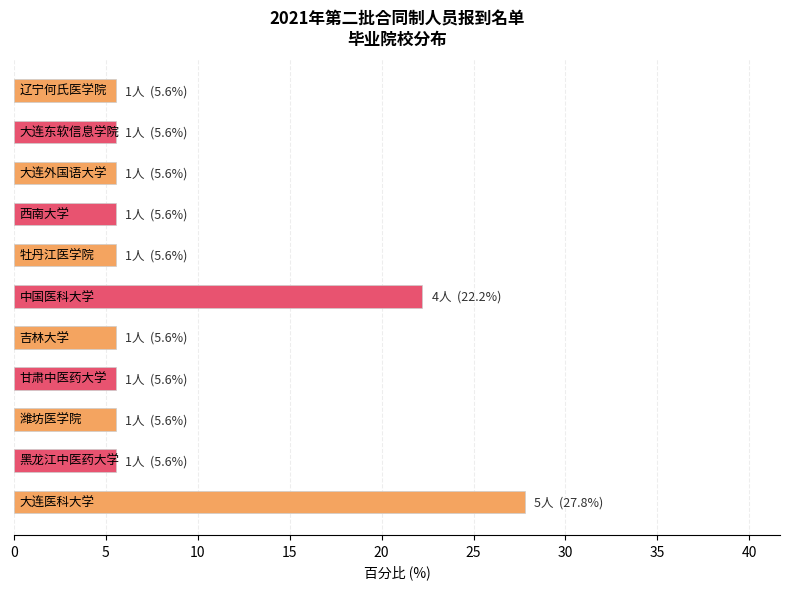

What is the difference between the maximum and minimum values?

22.2